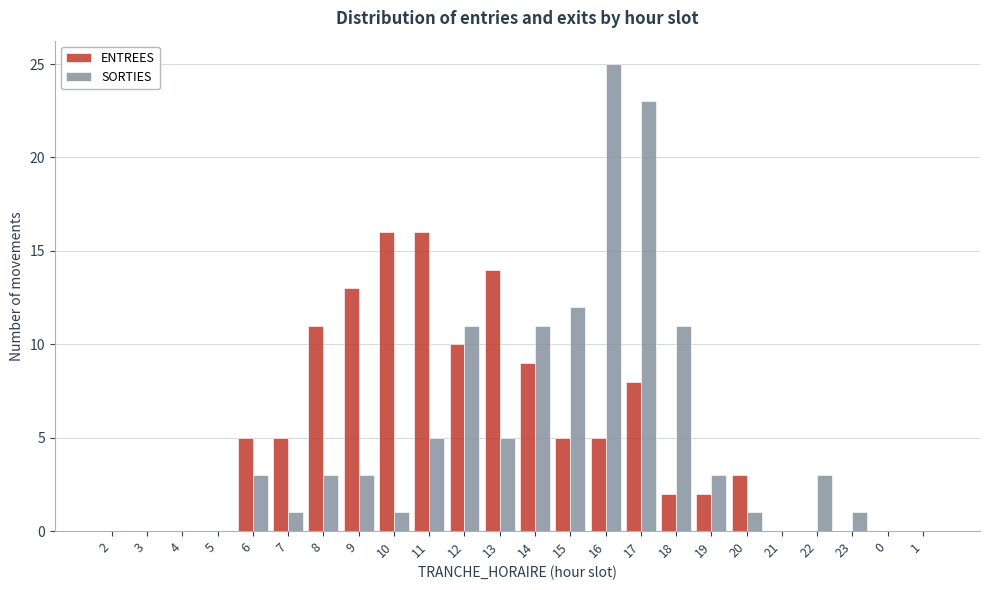

The ENTREES series shows 0 at 22. True or false?

True